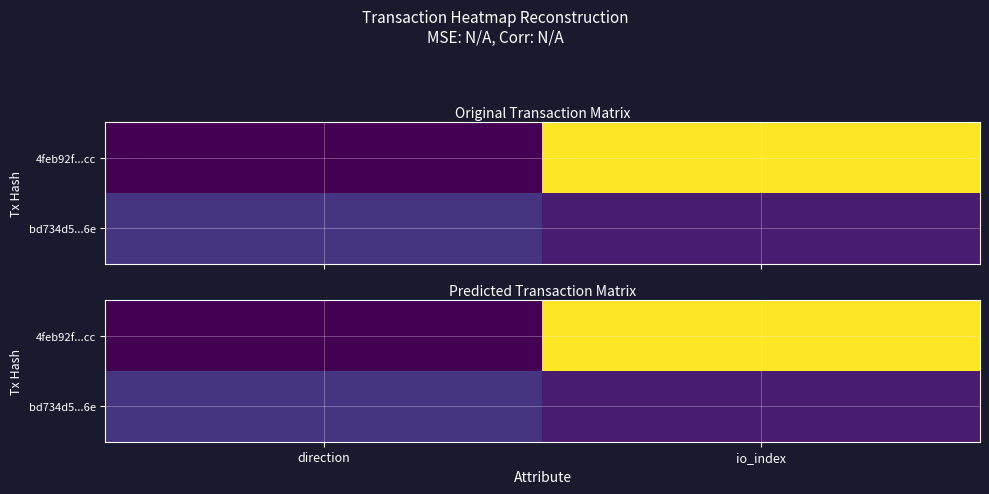

What is the sum of the 4feb92f...cc values at direction and io_index?

11